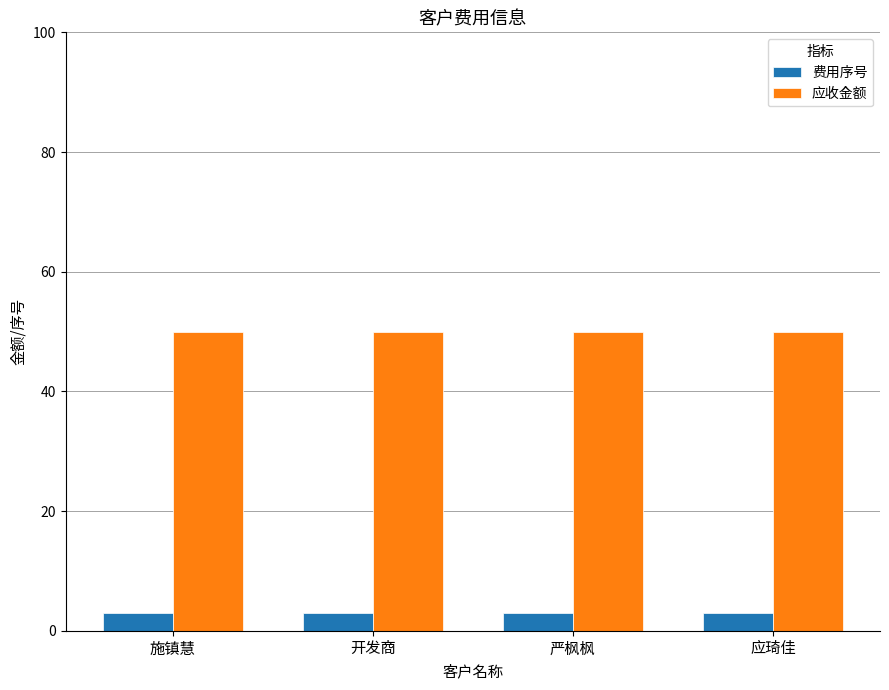

What is the maximum value for 费用序号?

3